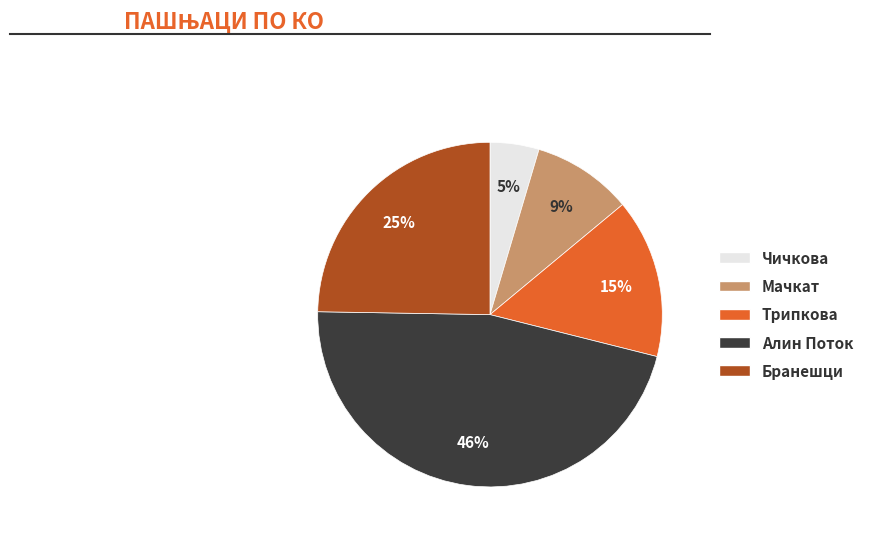

Which has a higher value, Трипкова or Бранешци?

Бранешци